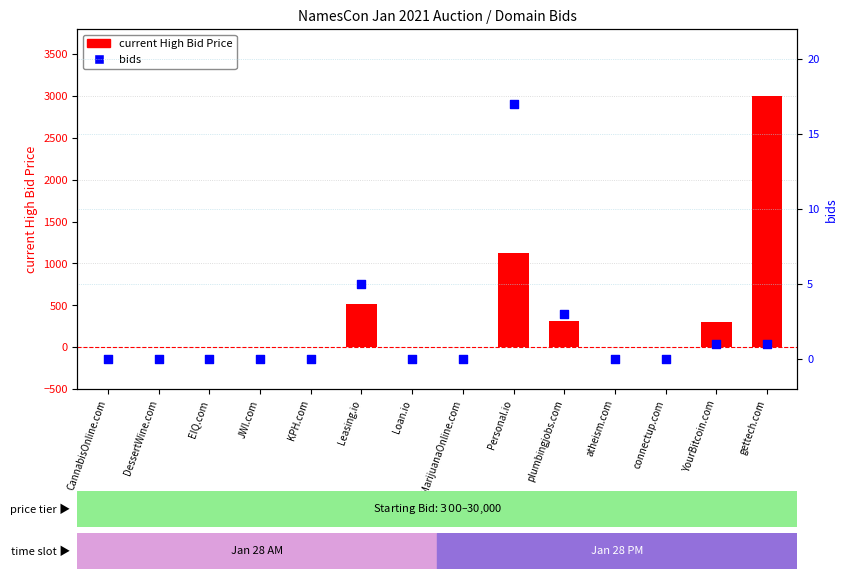

At how many categories does at least one series exceed 1725?

1